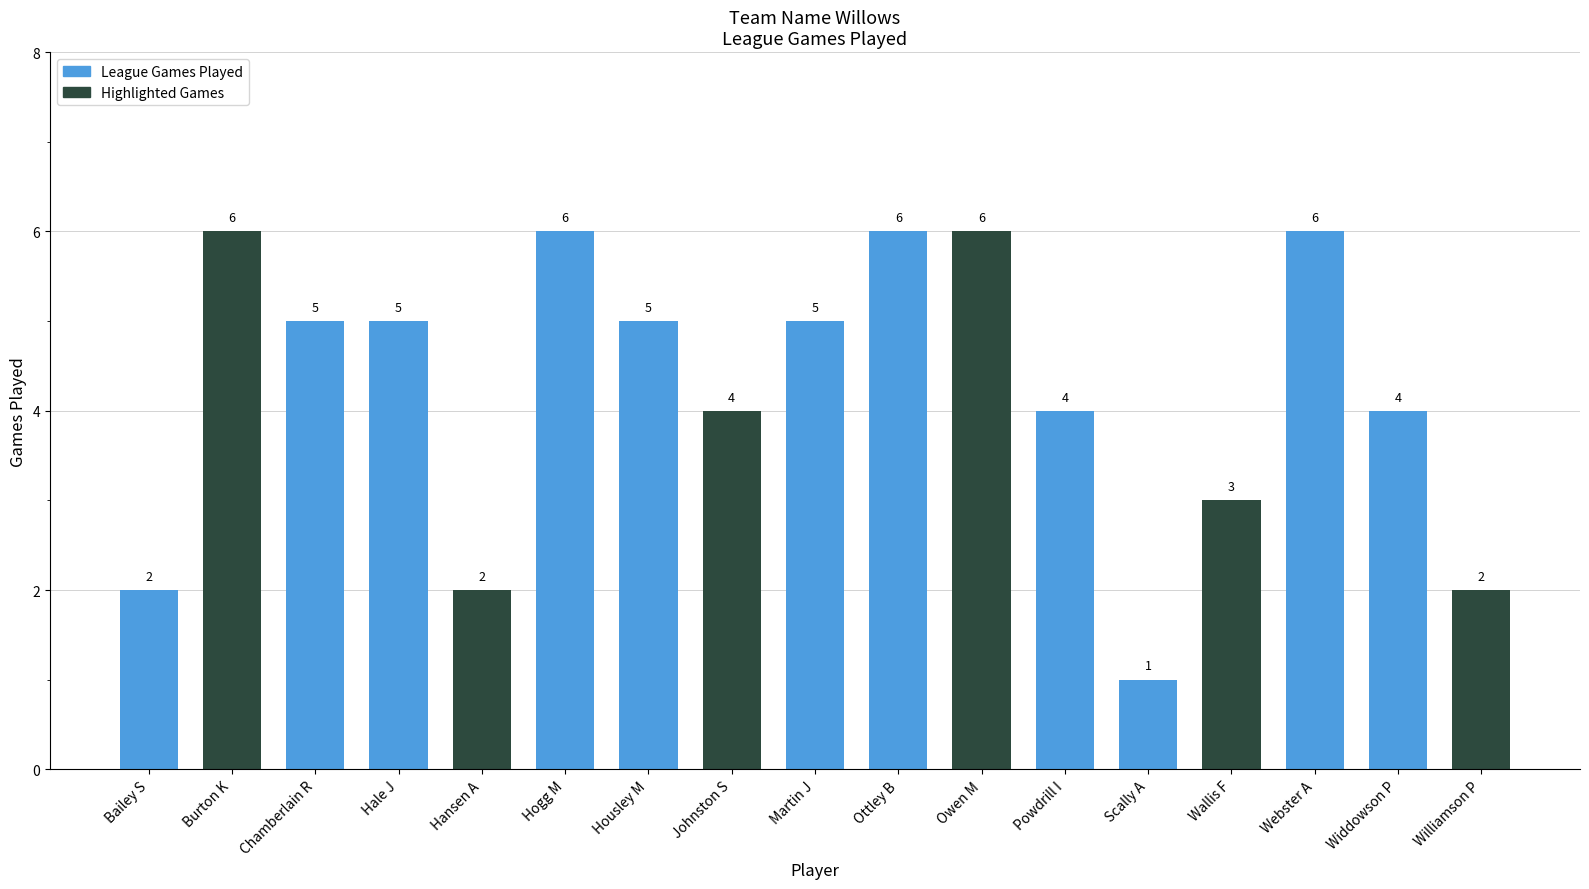

Count the values in the range 3 to 6.

13